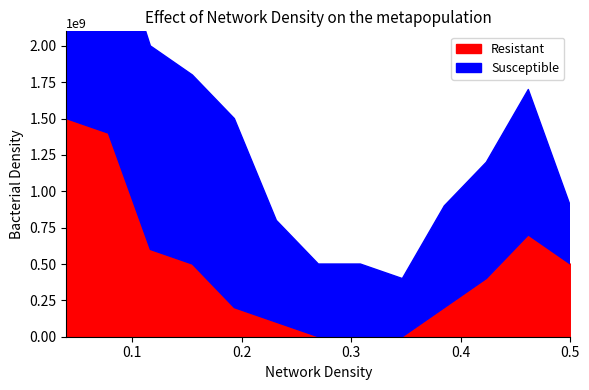

True or false: Resistant has a value of 1 at 10.

False